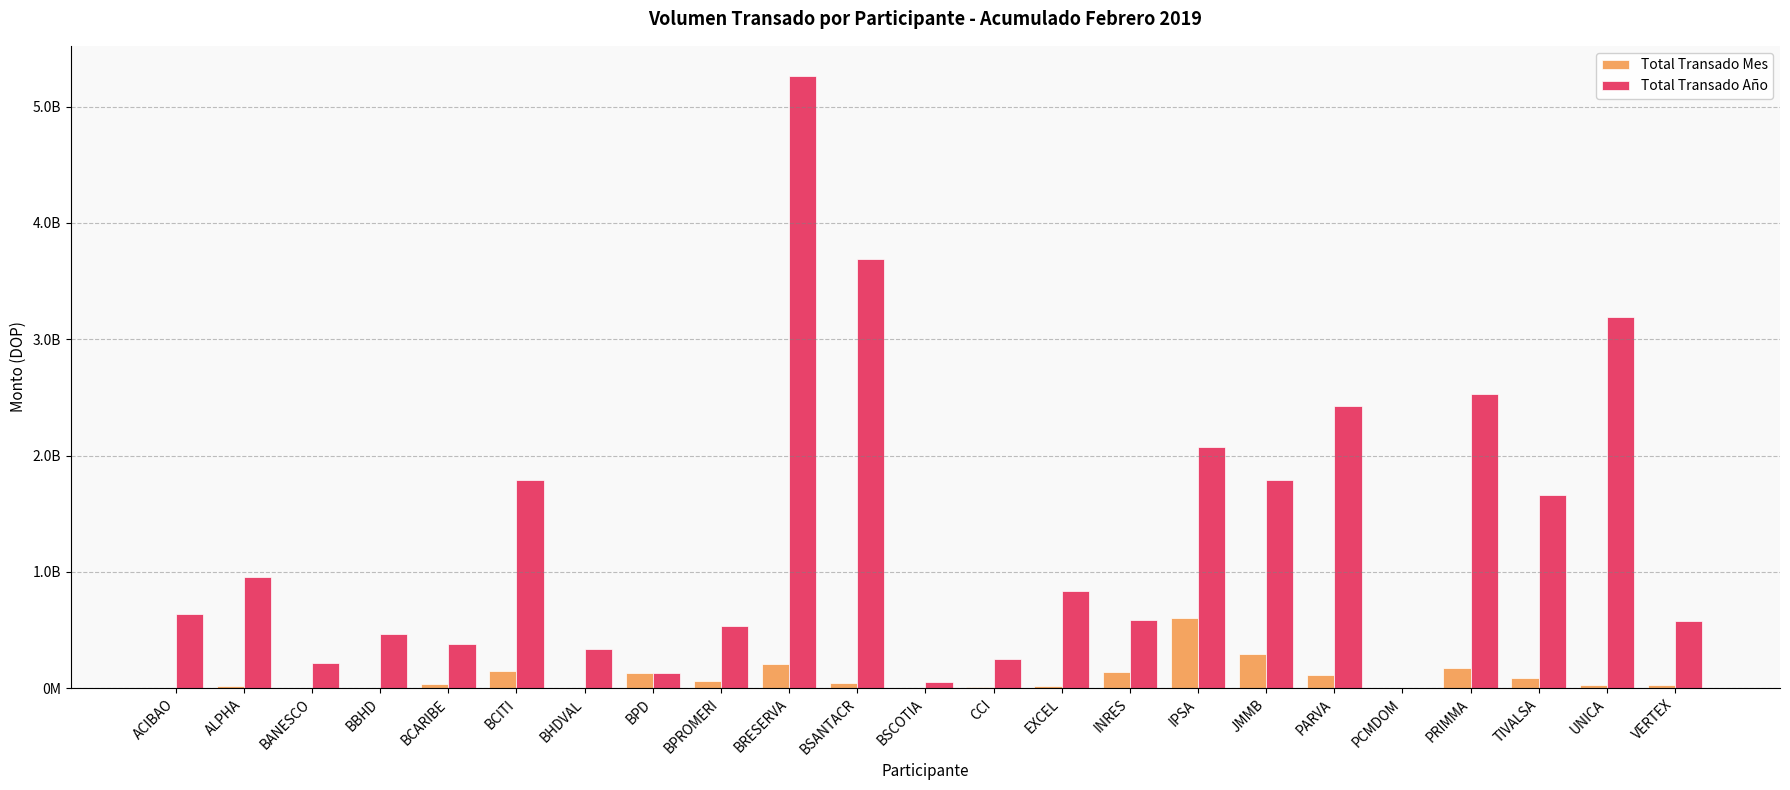

Are the bars horizontal?

No